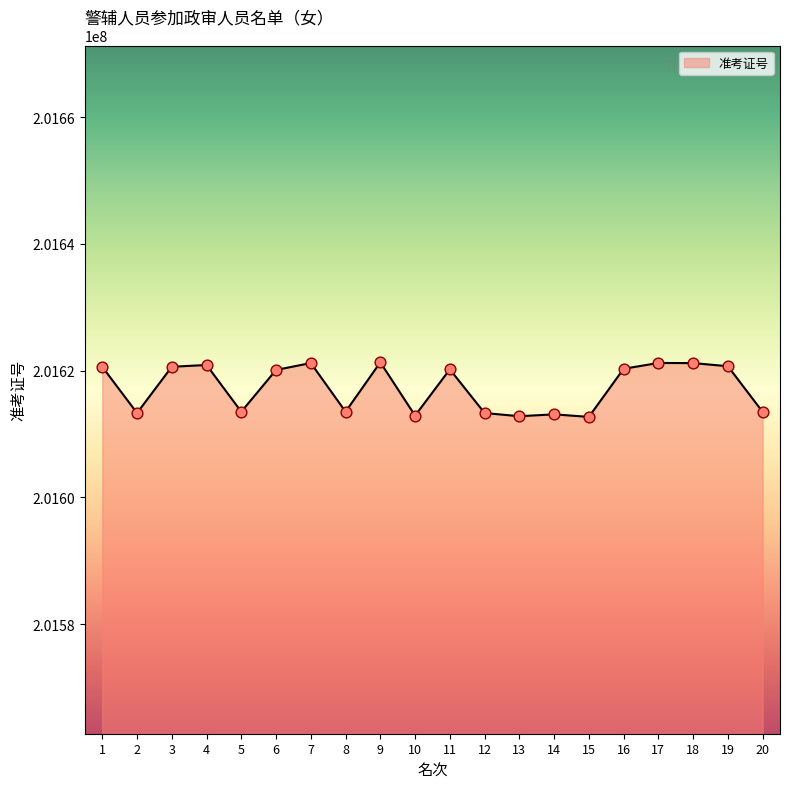

What is the ratio of the value at 14 to the value at 6?

1.0